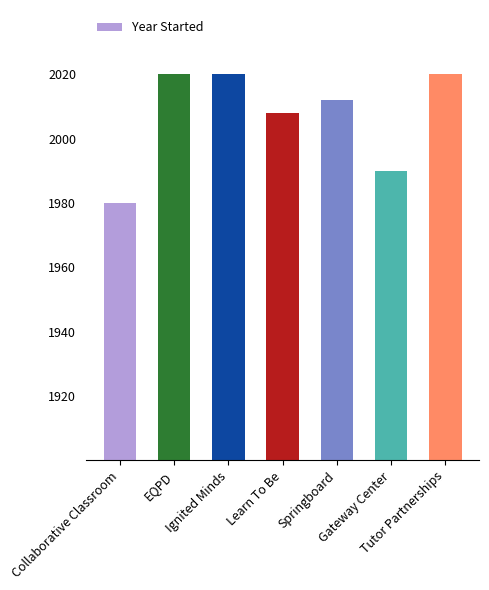

Does the chart contain stacked bars?

No